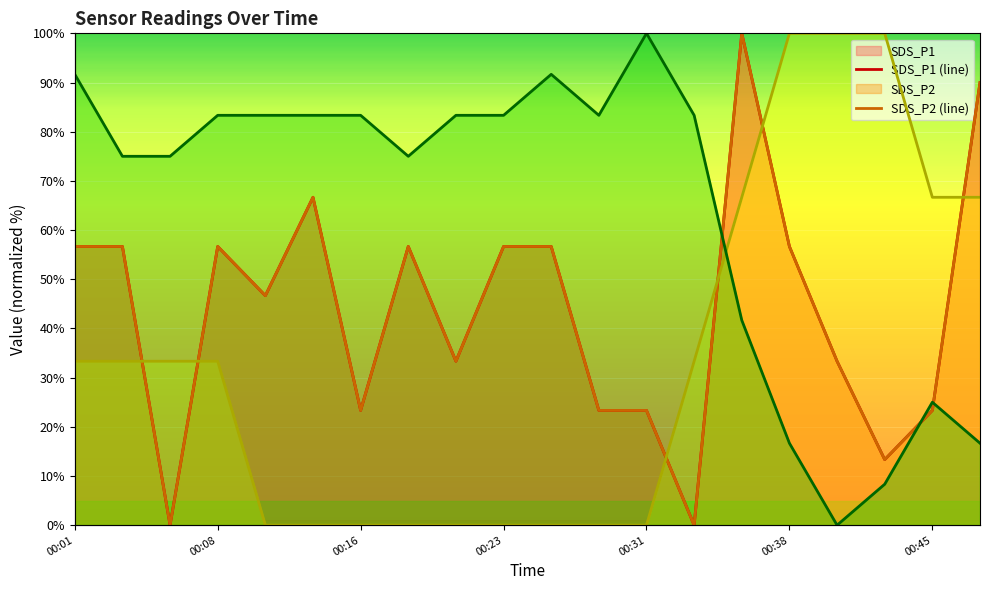

Is it true that Temp equals -41.8 at 00:28?

False